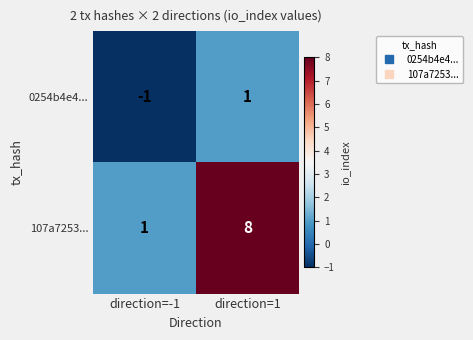

Is it true that 107a7253... equals 11 at direction=1?

False